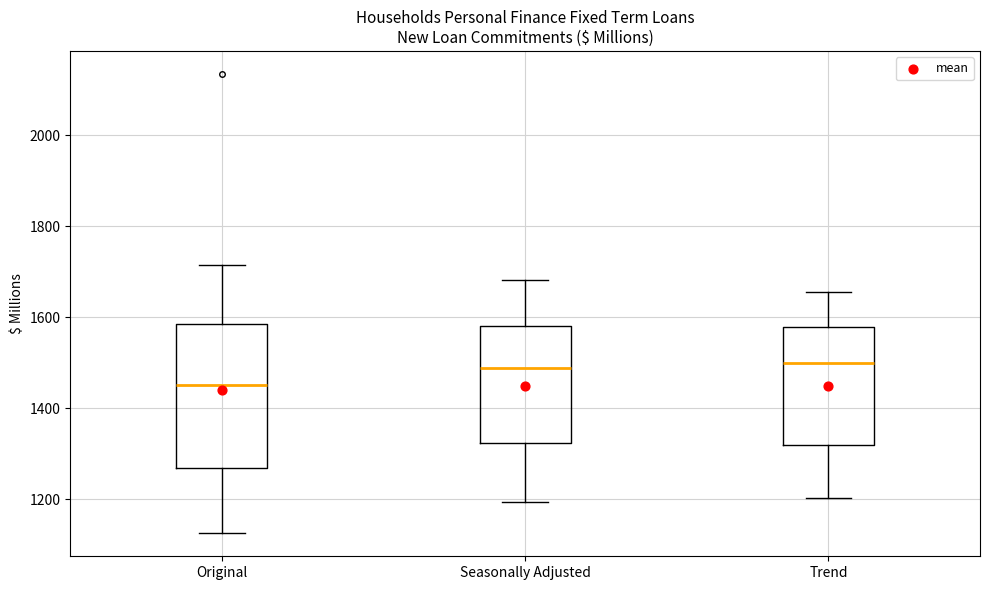

Reading left to right, transcribe this box plot: for each box, give where its median line is, the range the box spans, and where its two whiskers end, as read against the y-axis. The values are not printed on the chart, so give them approximately, as read against the axis.

Original: median 1460, box 1260 to 1580, whiskers 1120 to 1720
Seasonally Adjusted: median 1480, box 1320 to 1580, whiskers 1200 to 1680
Trend: median 1500, box 1320 to 1580, whiskers 1200 to 1660